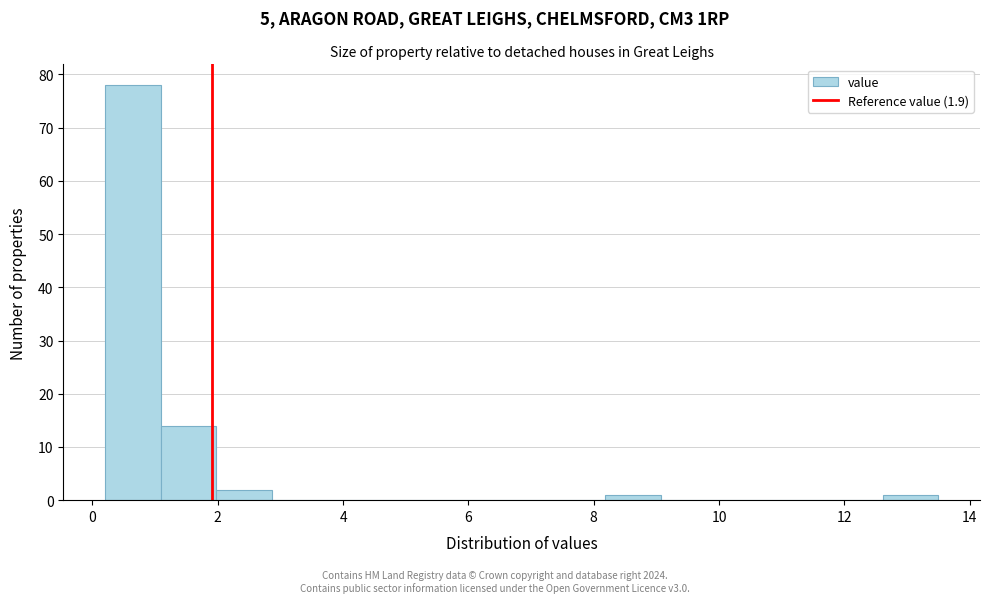

Reading left to right, transcribe this chart: for each bar, give the range it covers on the x-axis and its height. Neither the bar edges nor the heights are printed on the chart, so give them approximately, as read against the axes.

0.2 to 1.0: 78
1.0 to 2.0: 14
2.0 to 2.8: 2
2.8 to 3.8: 0
3.8 to 4.6: 0
4.6 to 5.6: 0
5.6 to 6.4: 0
6.4 to 7.2: 0
7.2 to 8.2: 0
8.2 to 9.0: 1
9.0 to 10.0: 0
10.0 to 10.8: 0
10.8 to 11.8: 0
11.8 to 12.6: 0
12.6 to 13.6: 1